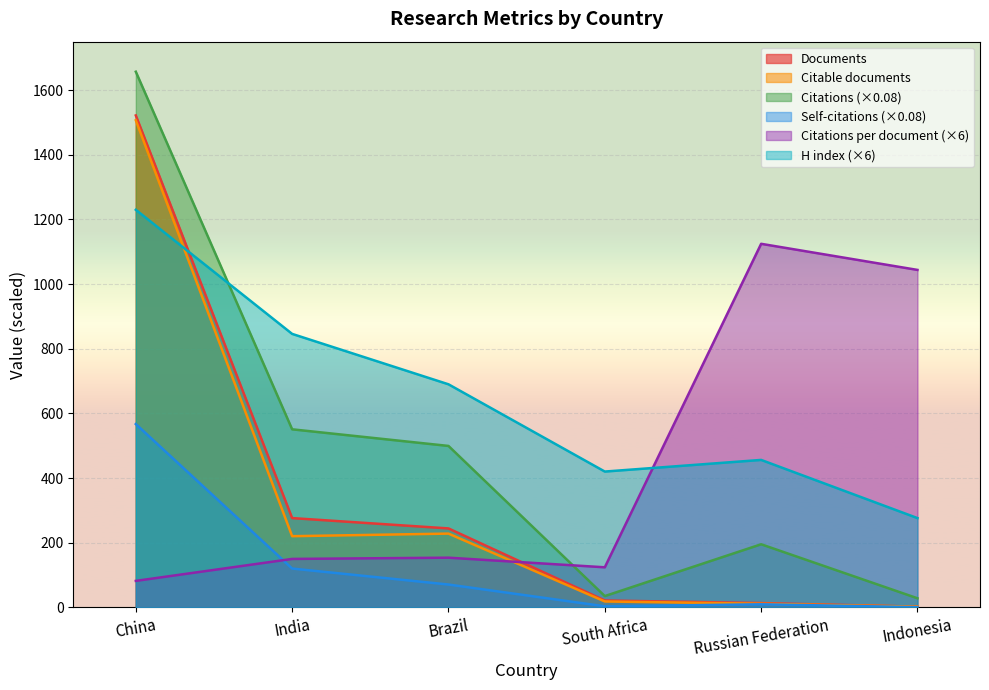

Reading left to right, transcribe all the data shown in this chart.

Documents: 1522.0	276.0	244.0	21.0	13.0	2.0
Citable documents: 1507.0	220.0	228.0	18.0	11.0	2.0
Citations: 1657.4	550.7	499.3	34.6	195.0	27.8
Self-citations: 567.0	119.8	70.4	3.0	9.2	0.3
Citations per document: 81.7	149.6	153.5	123.7	1124.8	1044.0
H index: 1230.0	846.0	690.0	420.0	456.0	276.0